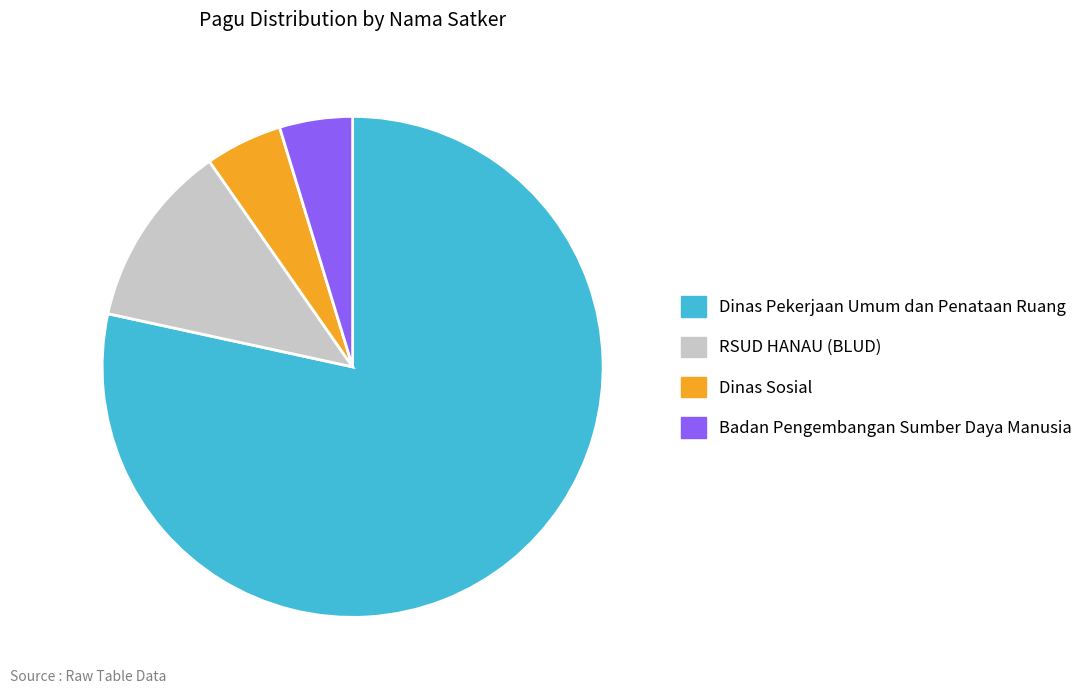

The Dinas Pekerjaan Umum dan Penataan Ruang slice represents 78% of the pie. True or false?

True